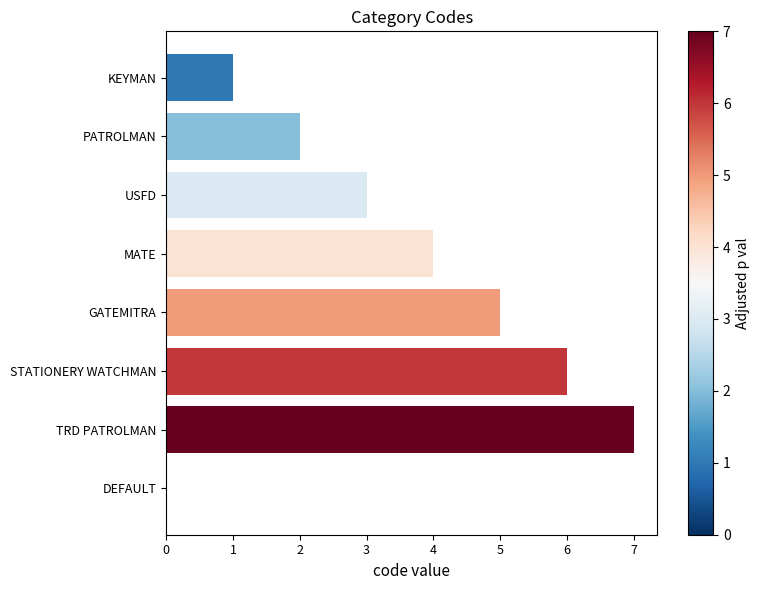

What is the maximum value shown in the chart?

7